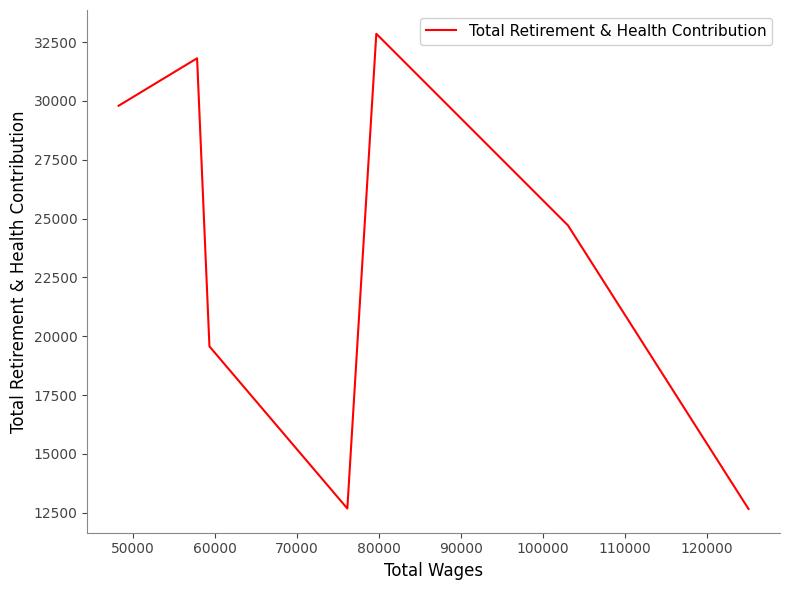

What is the minimum value shown in the chart?

12659